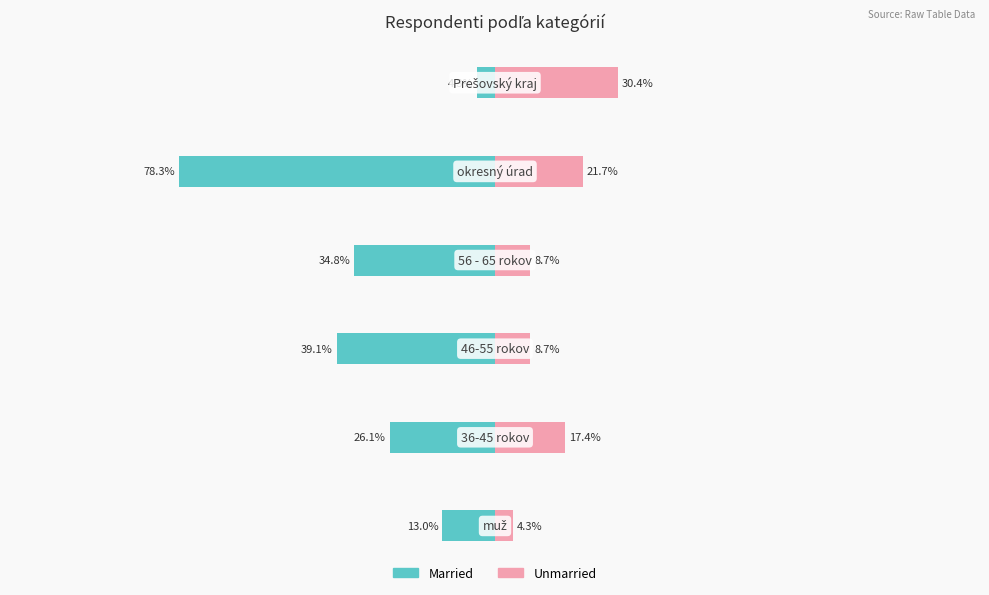

The Unmarried series shows 8.7 at 2. True or false?

True